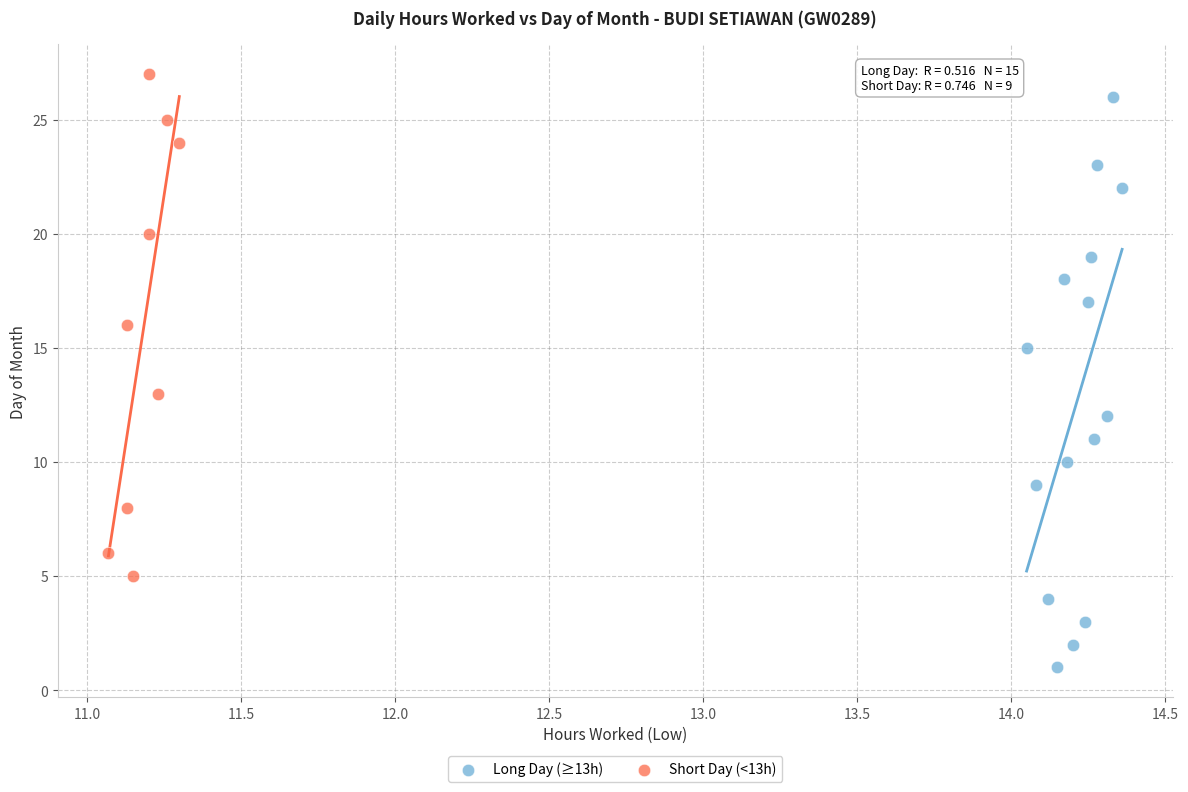

Which series has the widest spread of Y values?

Long Day (≥13h)